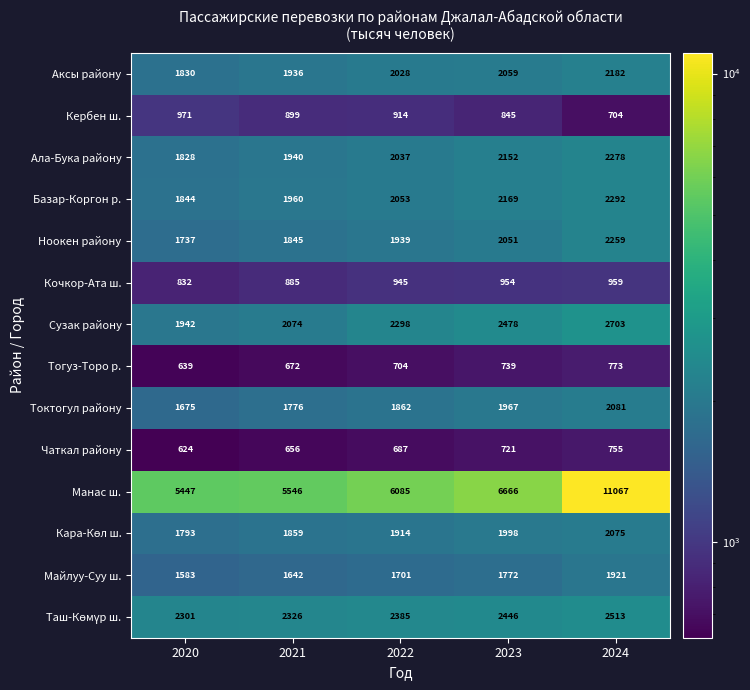

At which category is the sum across all series the highest?

2024